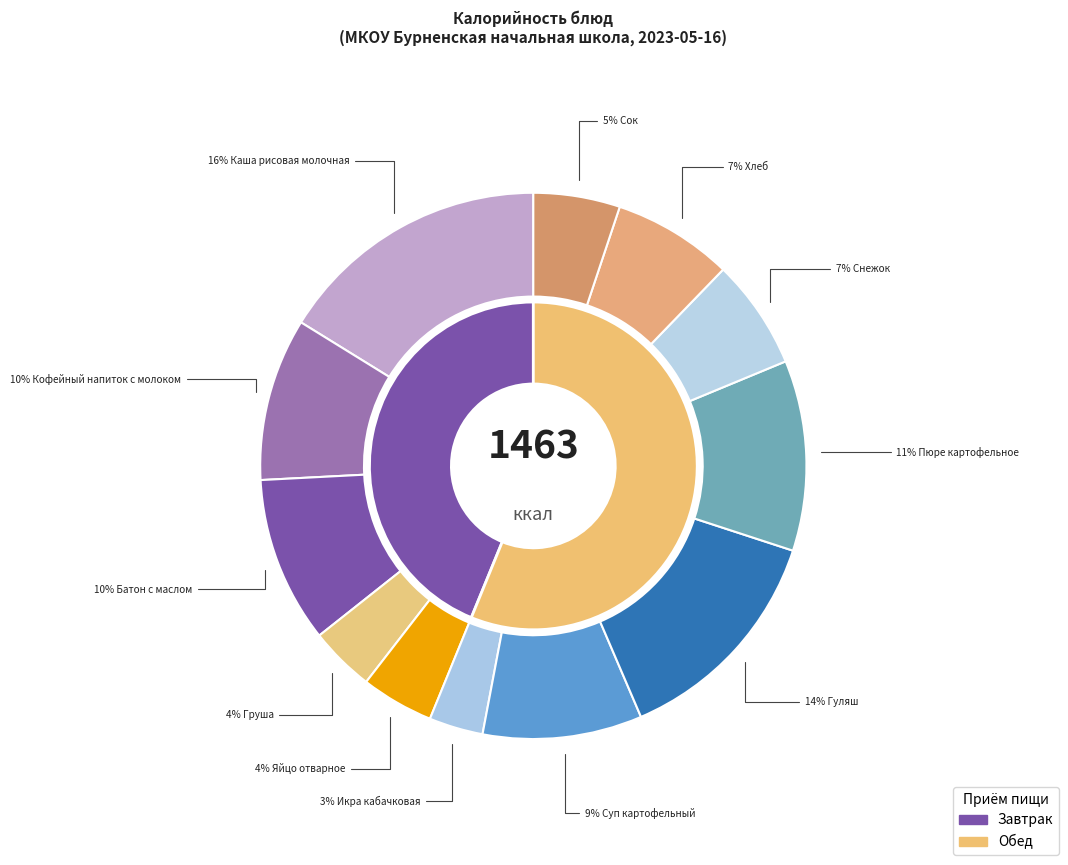

The Груша slice represents 12% of the pie. True or false?

False